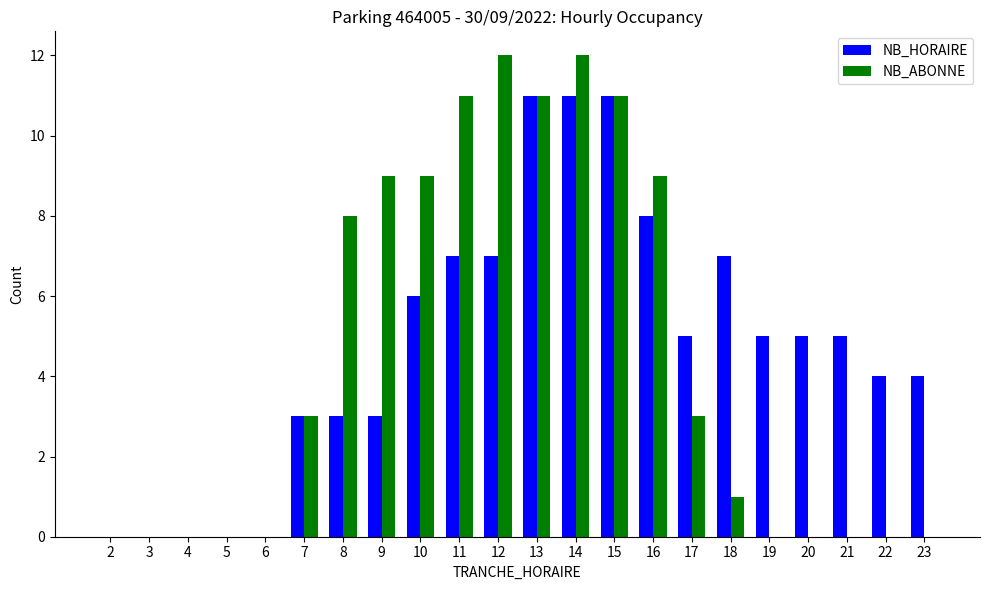

Between 3 and 8, which series saw the biggest shift?

NB_ABONNE